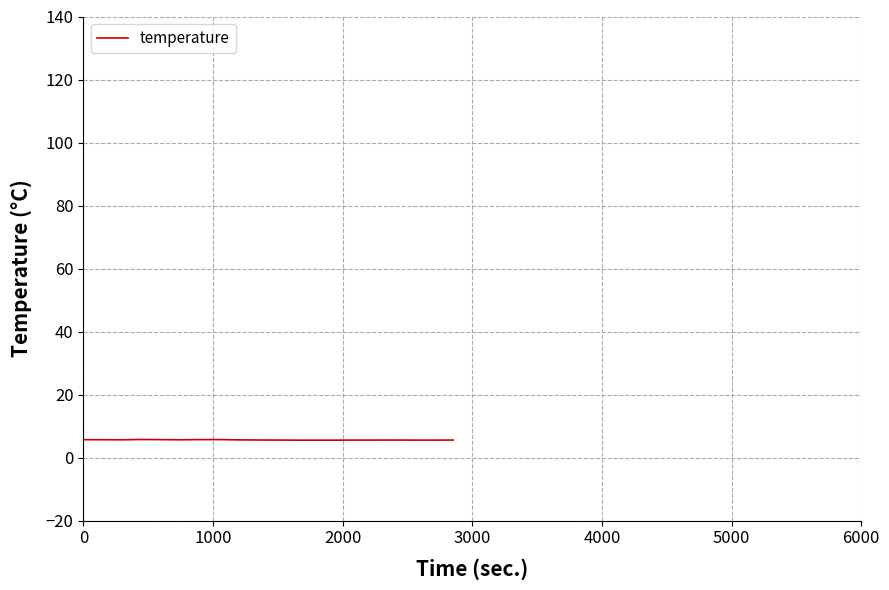

What is the minimum value shown in the chart?

5.5